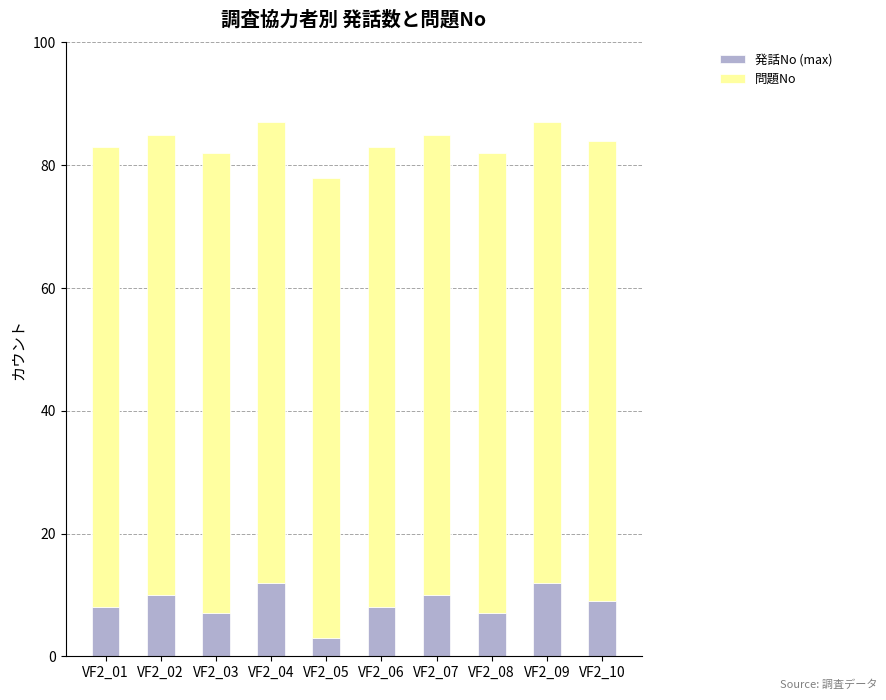

What is the difference between the maximum and minimum values in the 発話No (max) series?

9